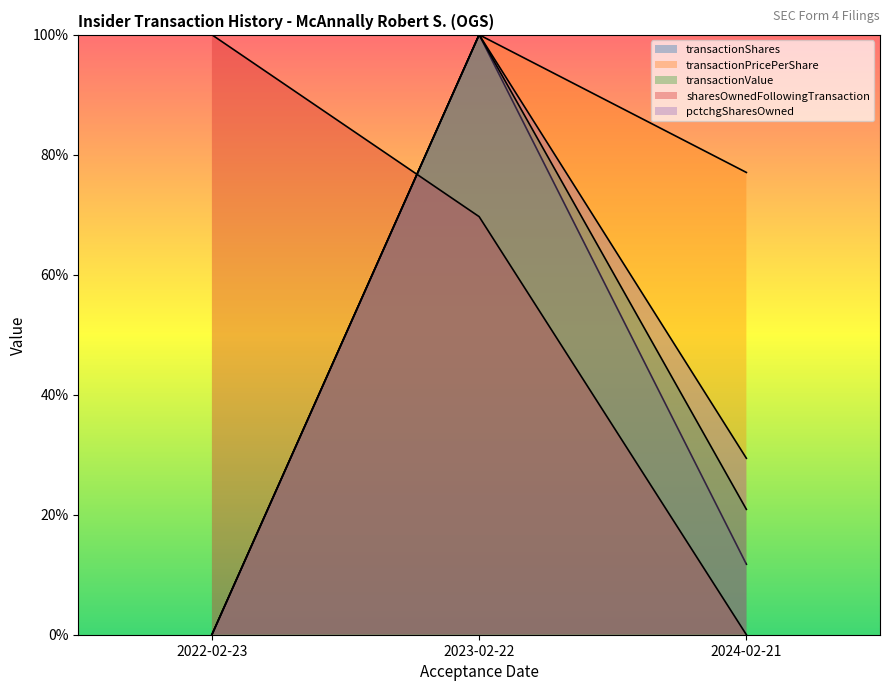

What is the average value of the transactionPricePerShare series?

0.6